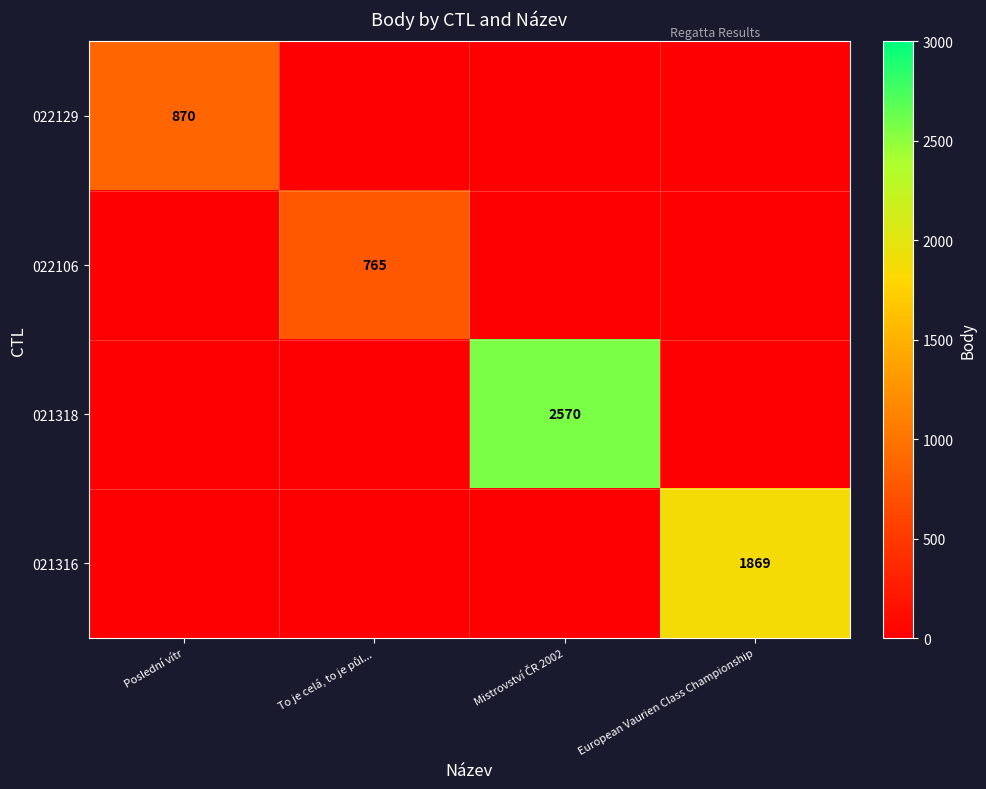

How many positive values does the 021316 series have?

1